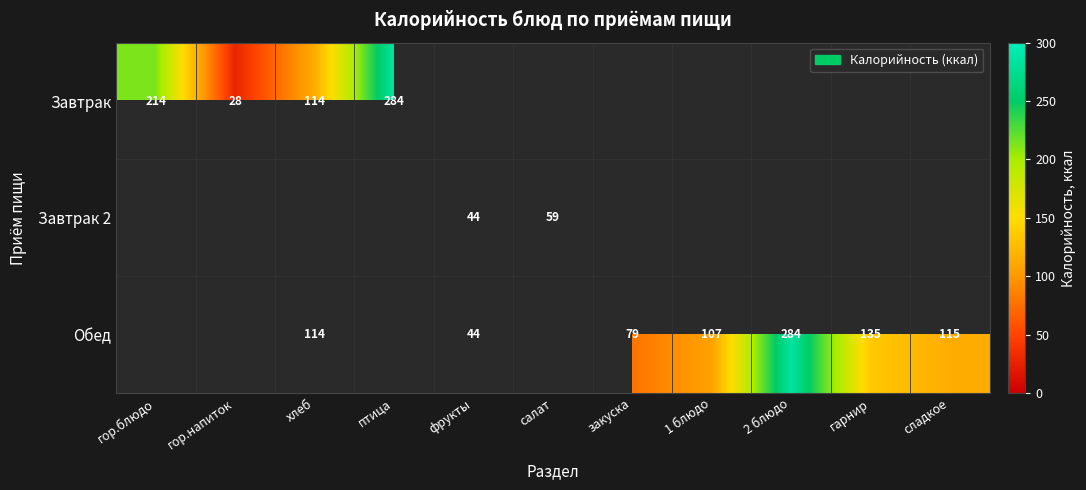

Read the Обед value at 1 блюдо.

106.6